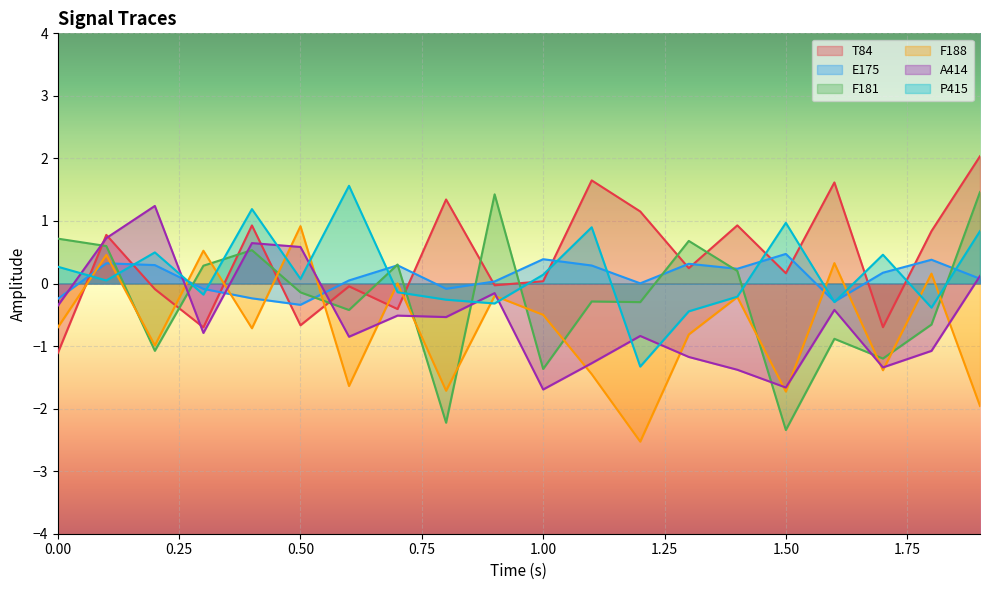

True or false: F188 has more than 2 interior local peaks.

True